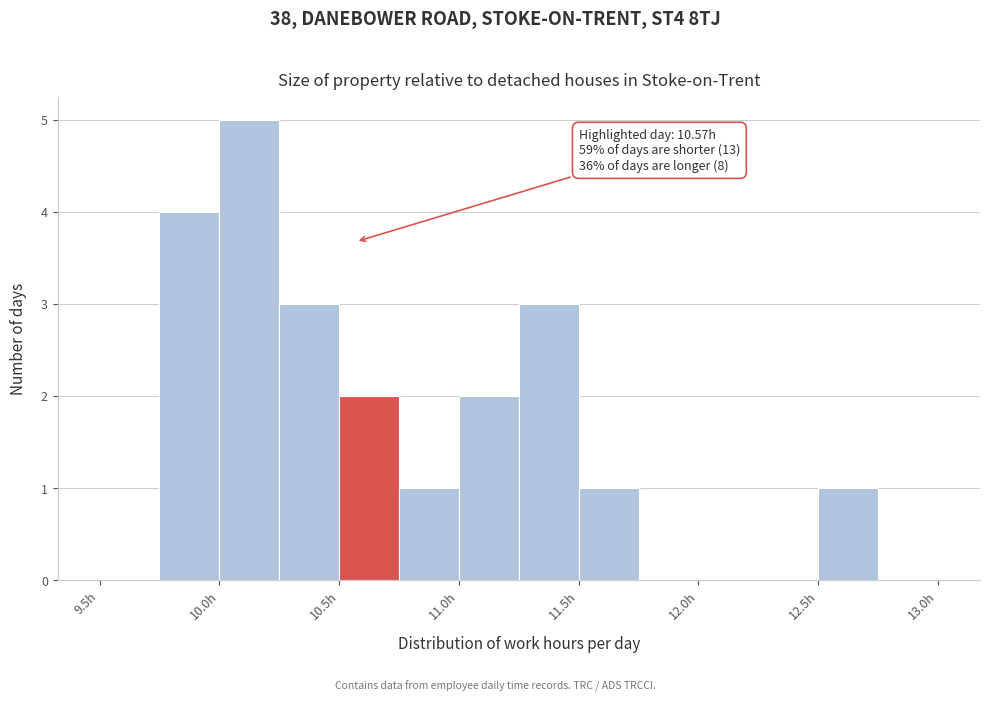

Which range on the x-axis has the tallest bar?

10.00 to 10.25